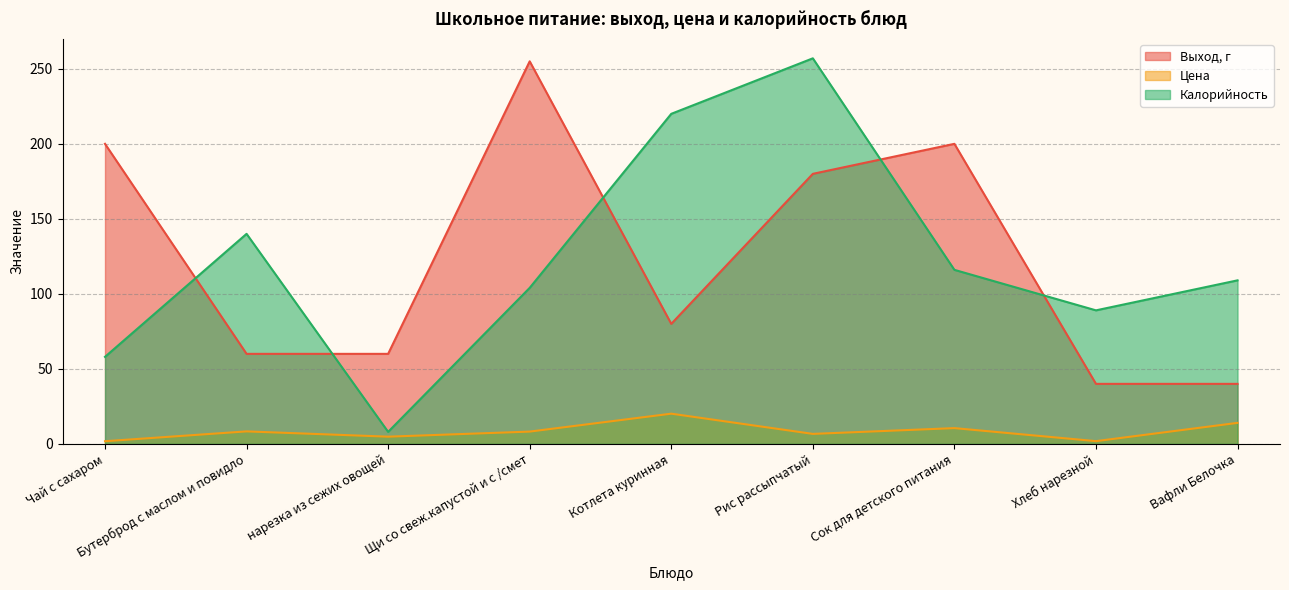

Which series changed the most between Сок для детского питания and Вафли Белочка?

Выход, г